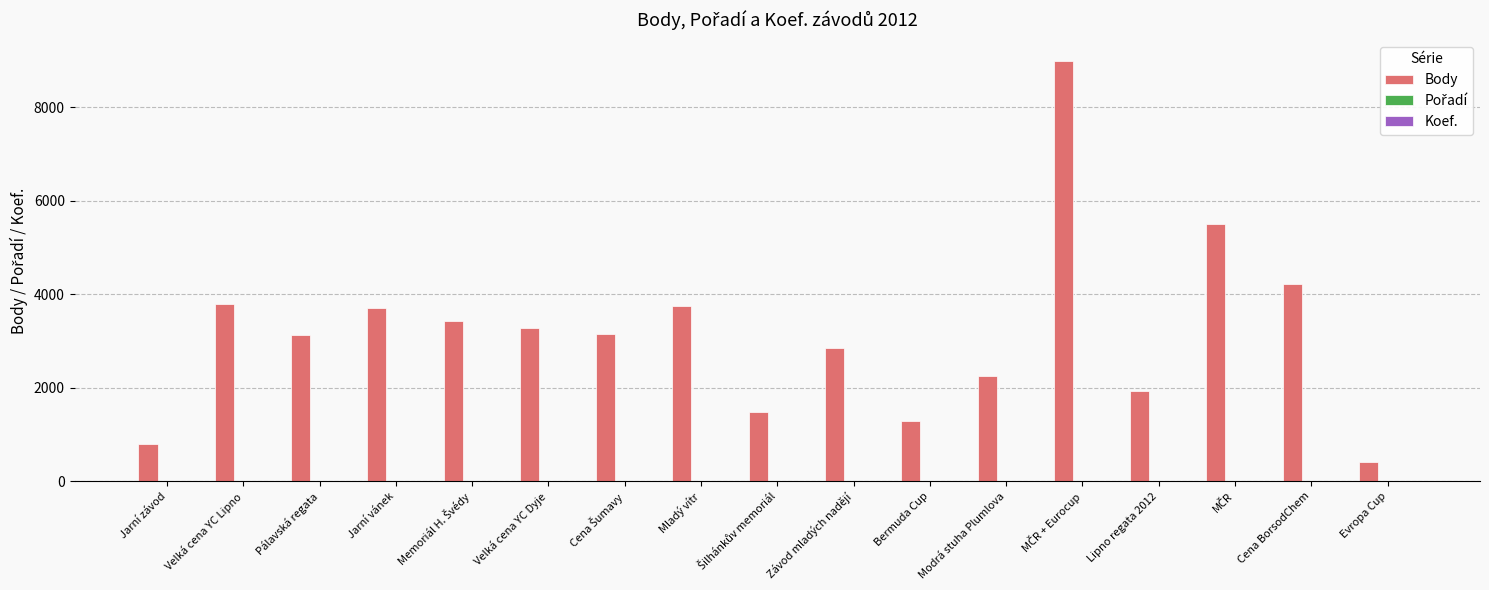

Is it true that Body equals 1937 at Lipno regata 2012?

True